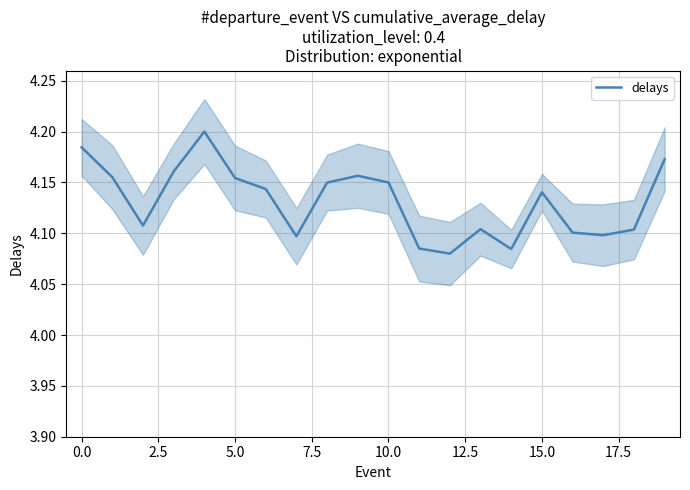

True or false: there are more than 1 points higher than both neighbors.

True